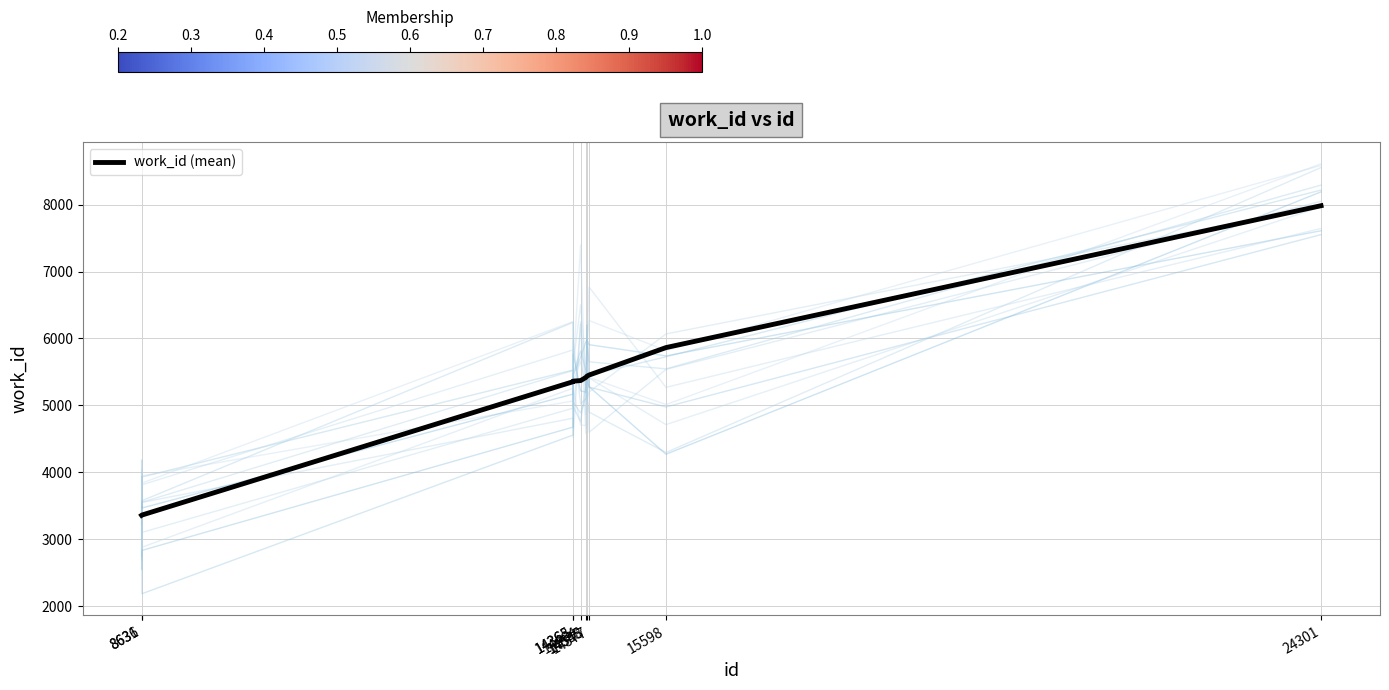

Reading left to right, extract all data points from this chart.

8631=3358	8636=3362	14363=5354	14365=5363	14464=5371	14535=5419	14548=5437	14577=5454	15598=5864	24301=7984